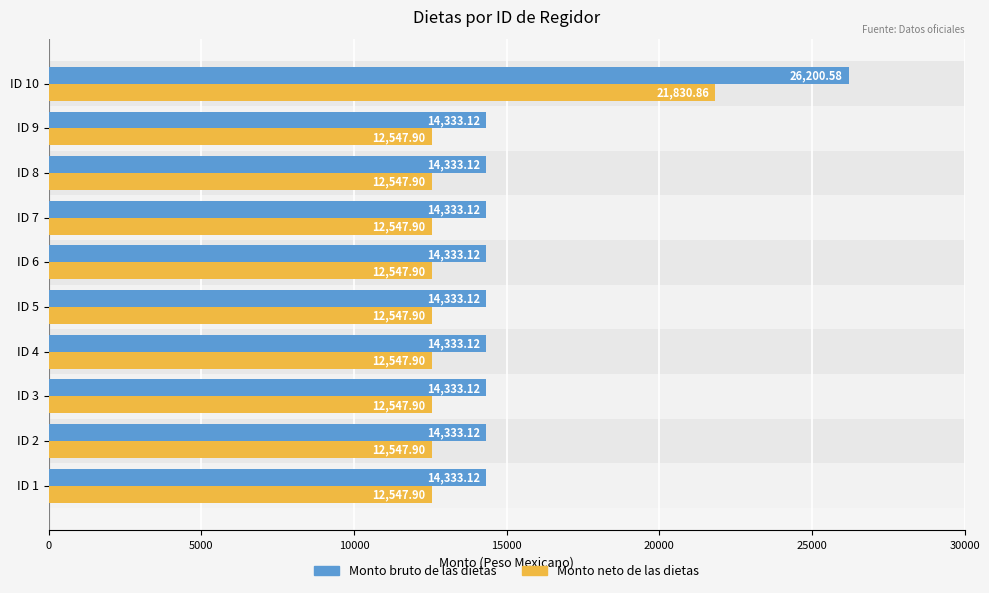

Which series has the largest range (max minus min)?

Monto bruto de las dietas